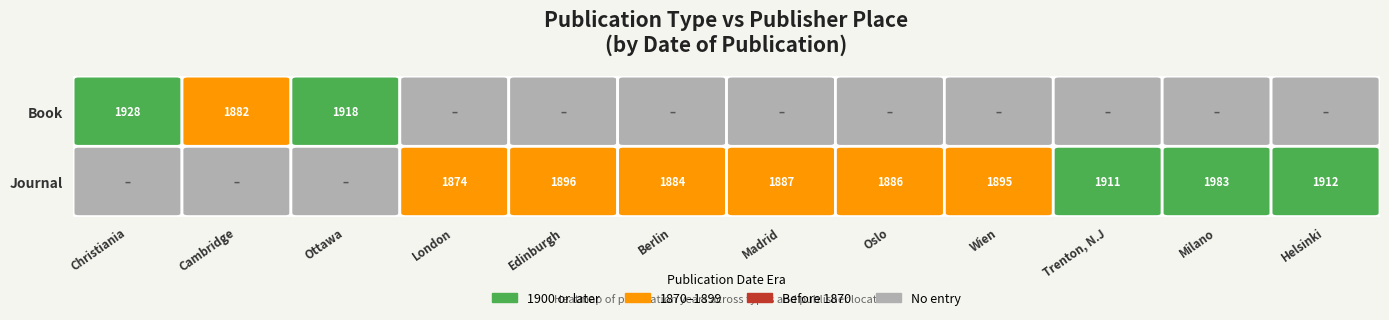

What value does the Journal series have at Madrid?

1887